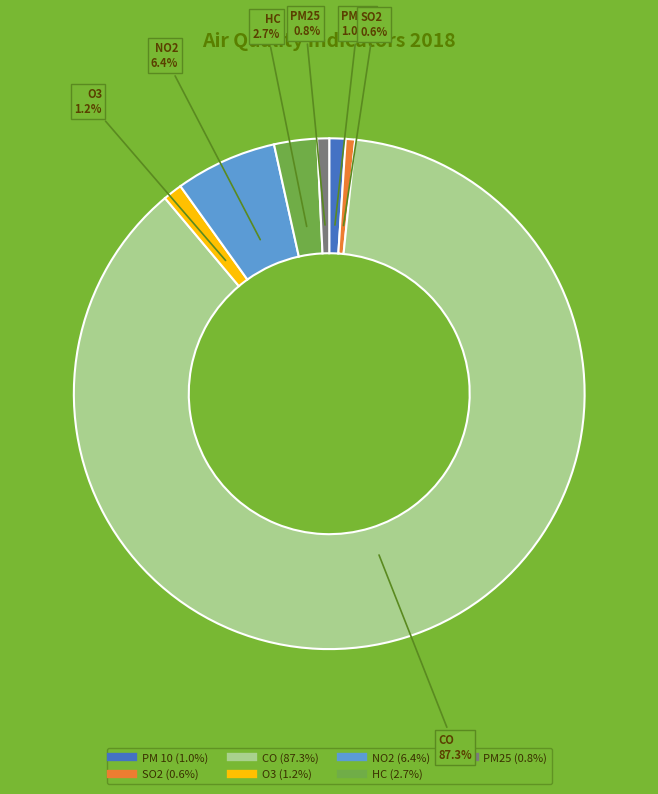

Which has a higher value, SO2 or HC?

HC